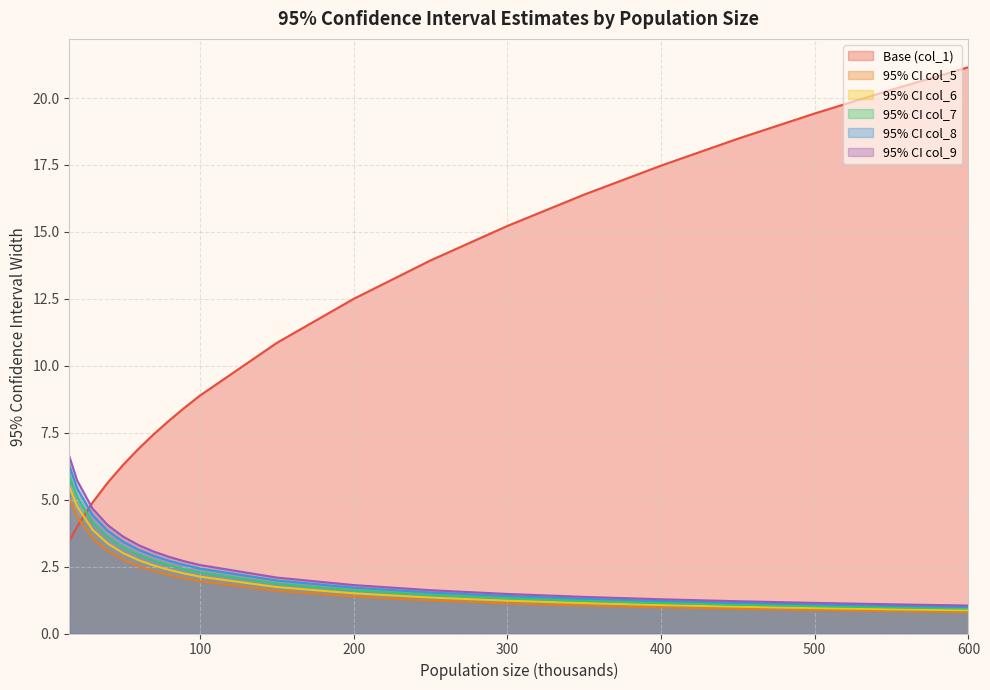

What is the spread (max minus min) of values at 80?

5.8